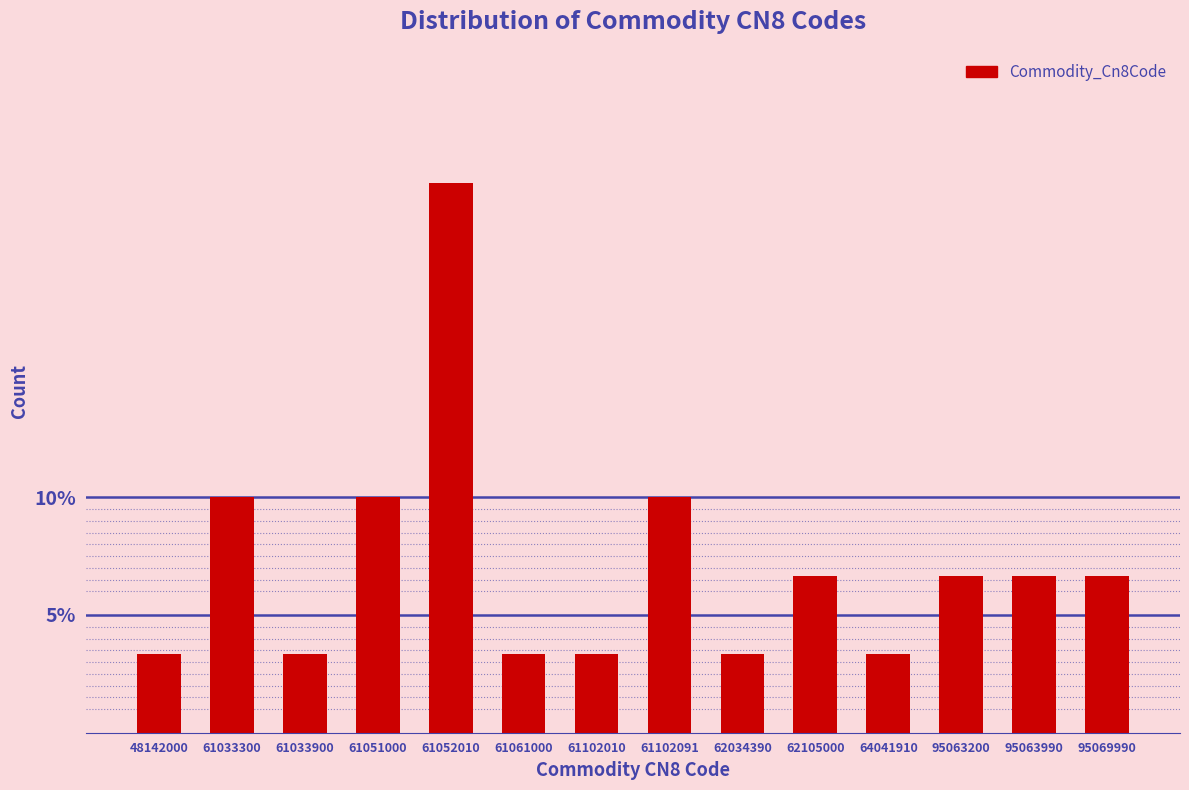

Reading left to right, what are all the values shown in this chart?

3.3	10.0	3.3	10.0	23.3	3.3	3.3	10.0	3.3	6.7	3.3	6.7	6.7	6.7